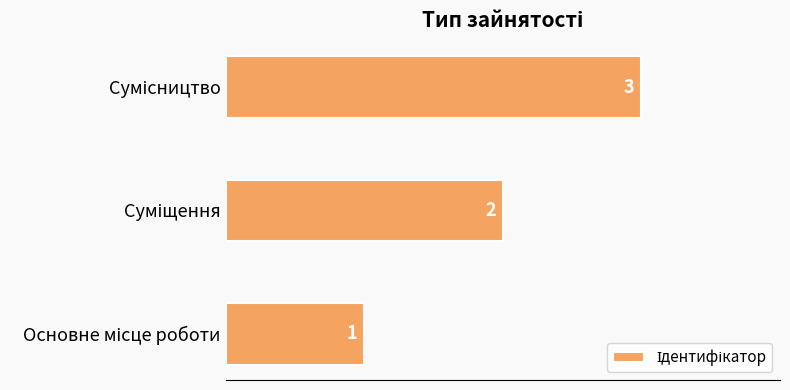

How many values are between 1 and 3?

3